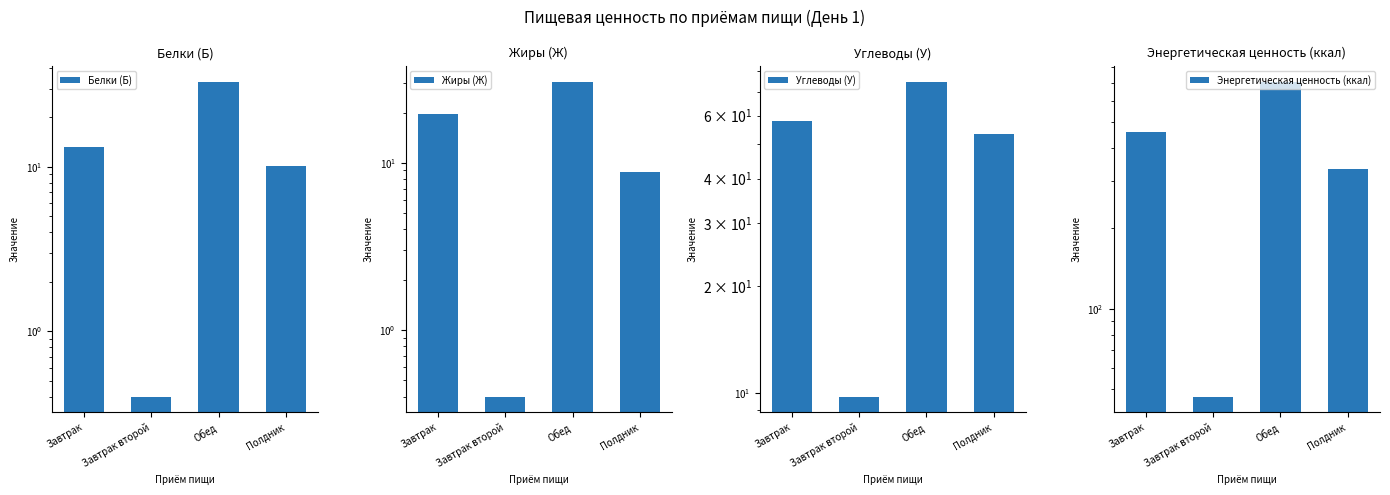

How many series are shown in this chart?

4